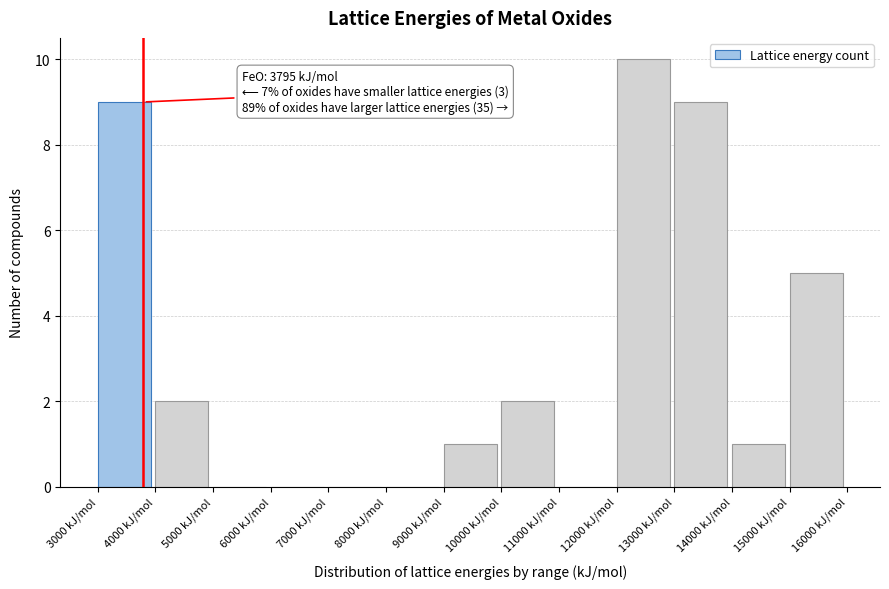

Which range on the x-axis has the tallest bar?

12000 to 13000